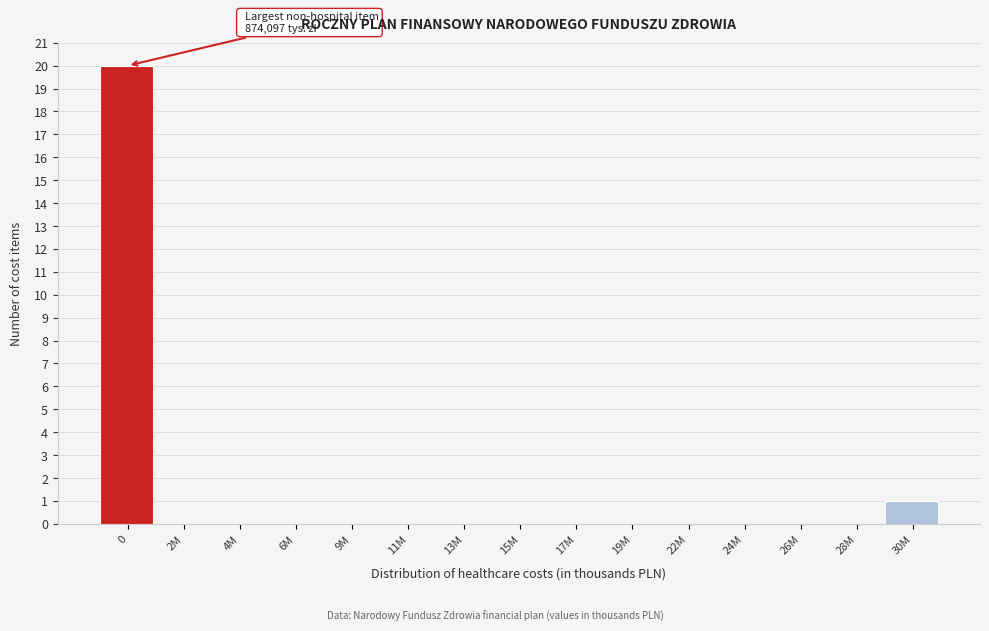

Reading left to right, list all the values displayed in this chart.

0=20	2M=0	4M=0	6M=0	9M=0	11M=0	13M=0	15M=0	17M=0	19M=0	22M=0	24M=0	26M=0	28M=0	30M=1